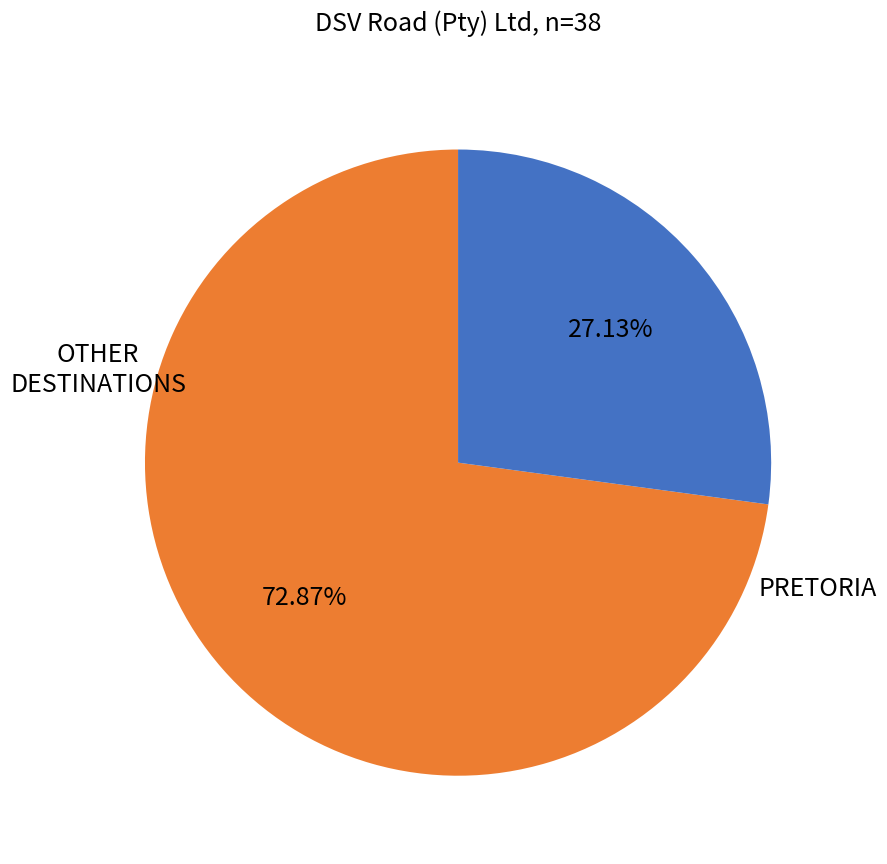

Is there any slice that represents more than half of the pie?

Yes